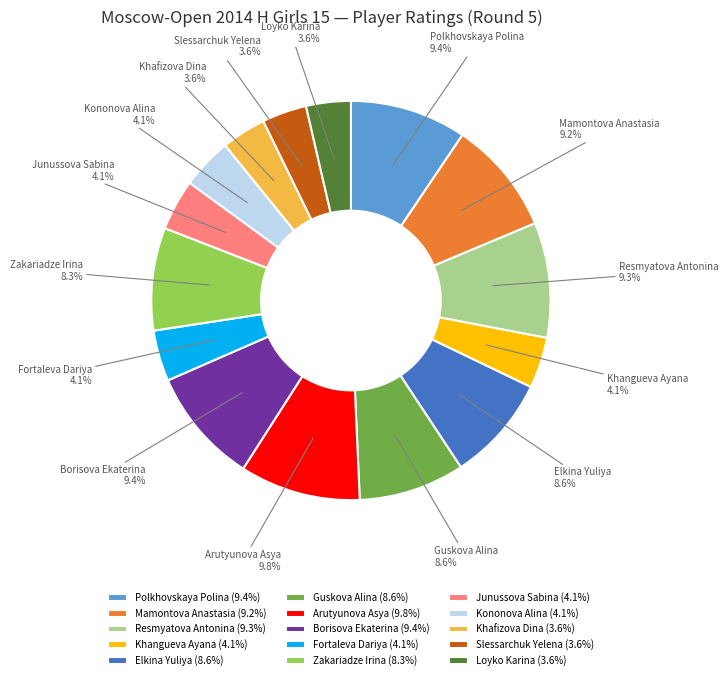

True or false: Arutyunova Asya accounts for 17% of the total.

False